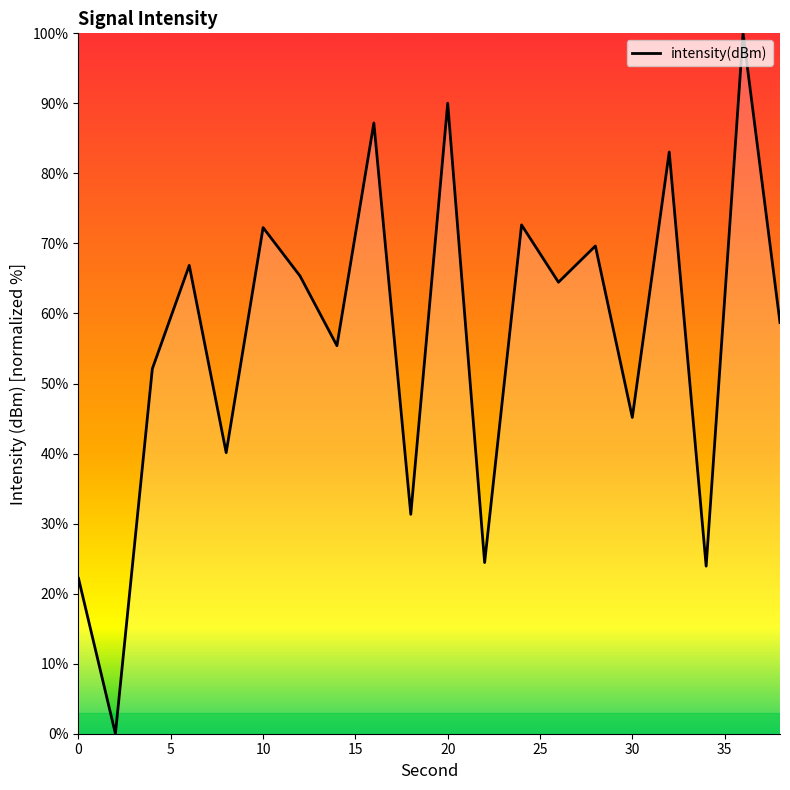

How many distinct data groups are displayed?

1